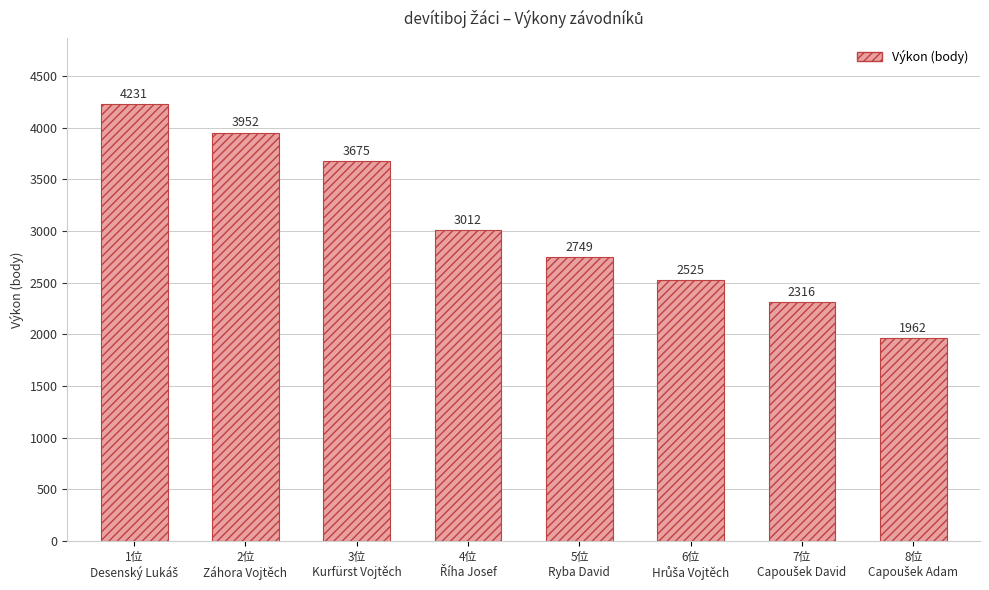

What is the value of the 6th bar from the left?

2525